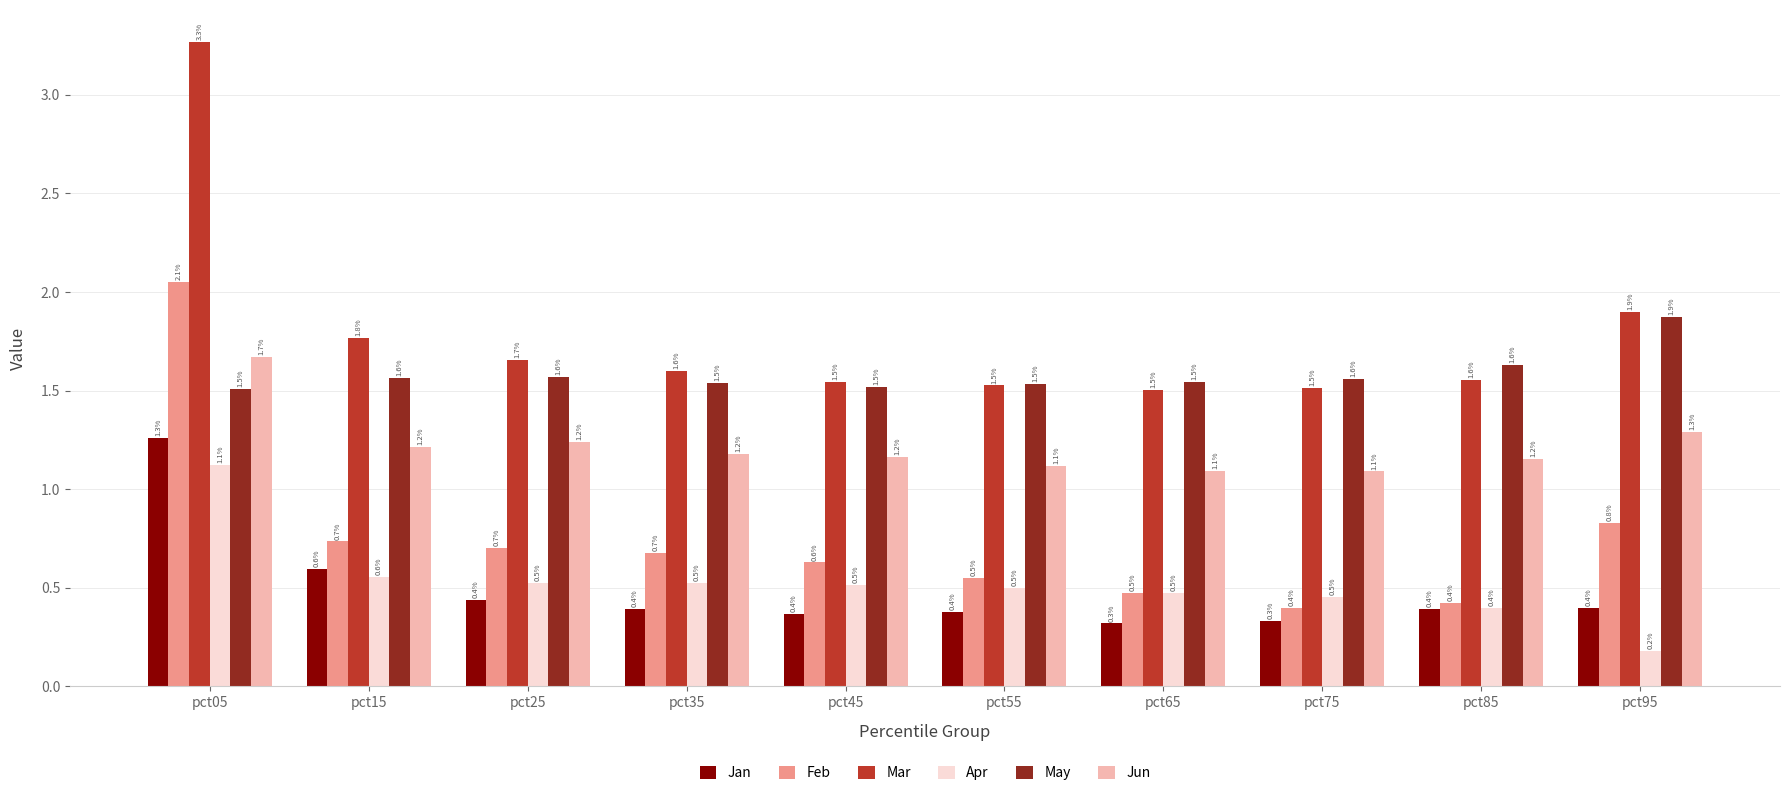

The value of Apr at pct85 is 0.4. True or false?

True